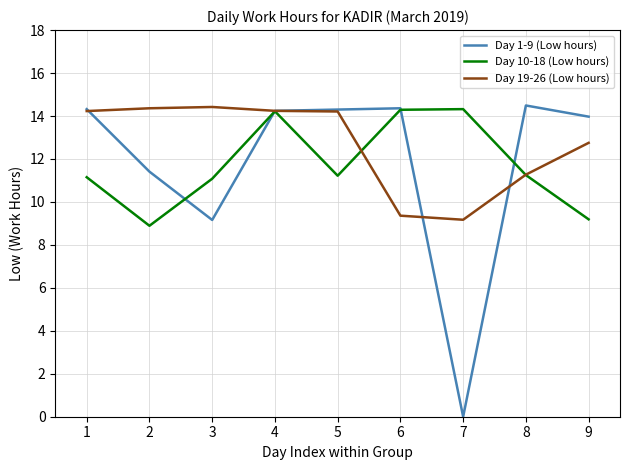

At how many categories does at least one series exceed 13?

9